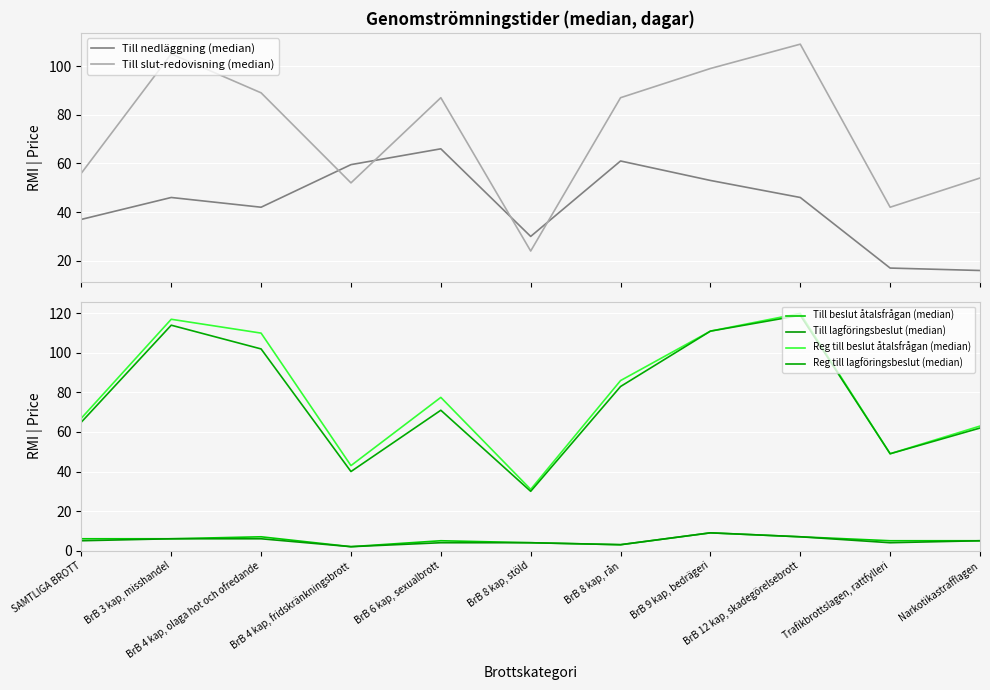

Between BrB 3 kap, misshandel and BrB 4 kap, fridskränkningsbrott, which is larger?

BrB 4 kap, fridskränkningsbrott